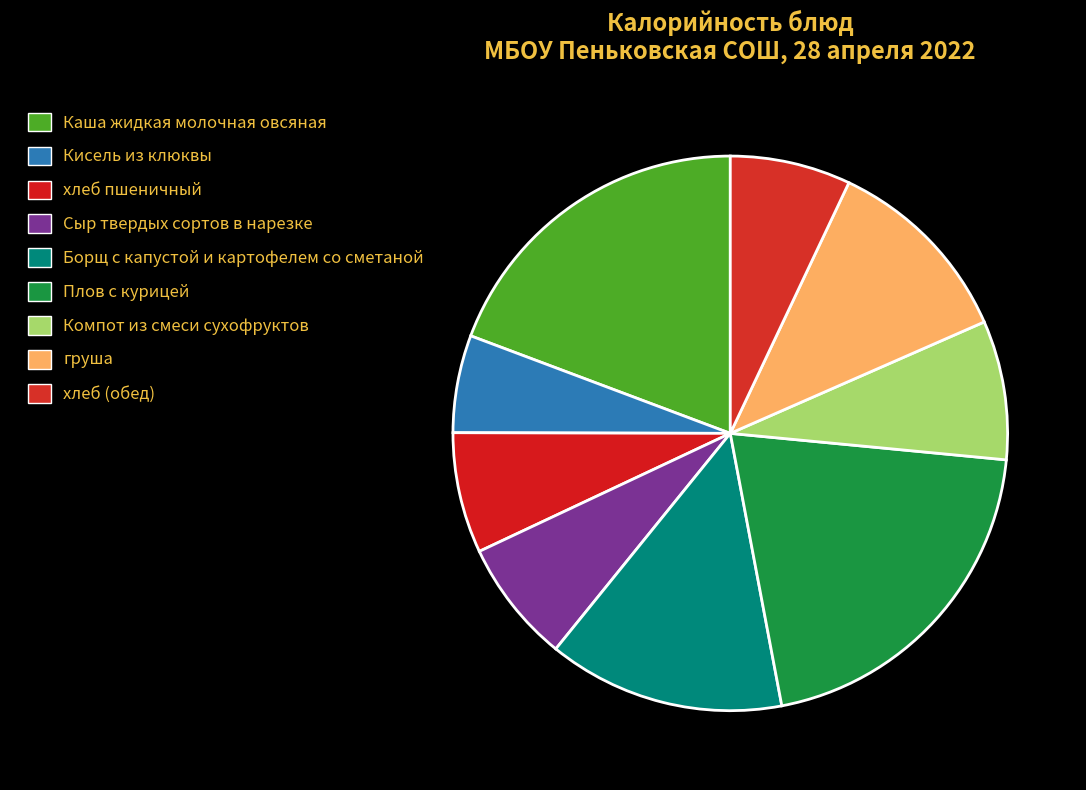

To the nearest percent, what is the combined percentage of хлеб пшеничный and груша?

18%